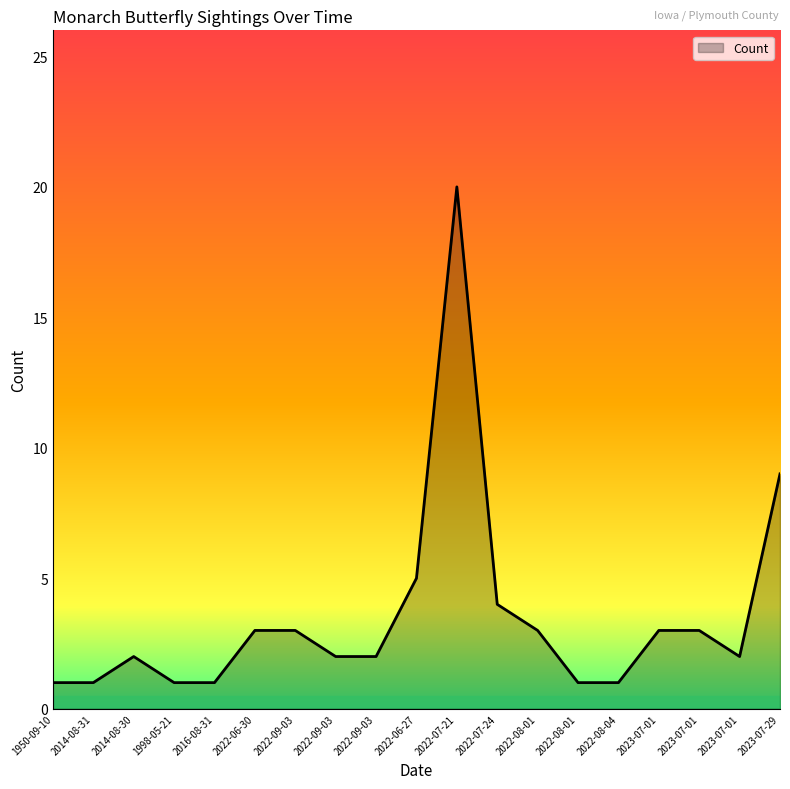

List the labels in order of value, smallest first.

1950-09-10, 2014-08-31, 1998-05-21, 2016-08-31, 2022-08-01, 2022-08-04, 2014-08-30, 2022-09-03, 2022-09-03, 2023-07-01, 2022-06-30, 2022-09-03, 2022-08-01, 2023-07-01, 2023-07-01, 2022-07-24, 2022-06-27, 2023-07-29, 2022-07-21